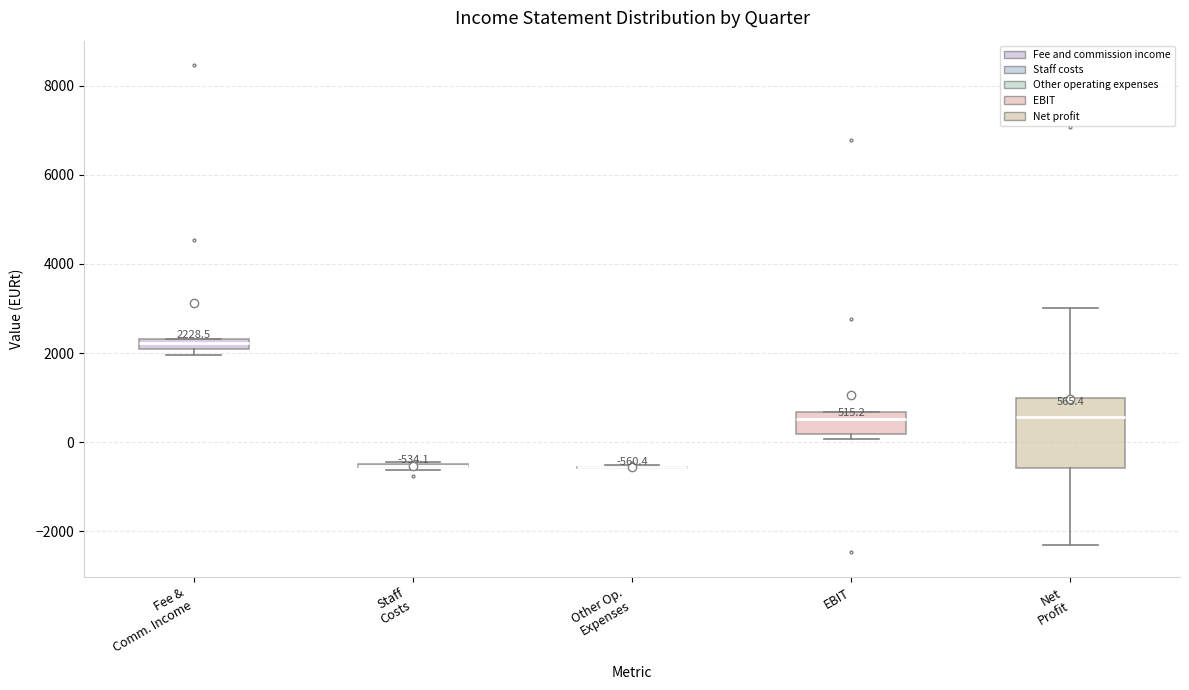

Which box is the tallest, from its lower edge to its upper edge?

Net Profit